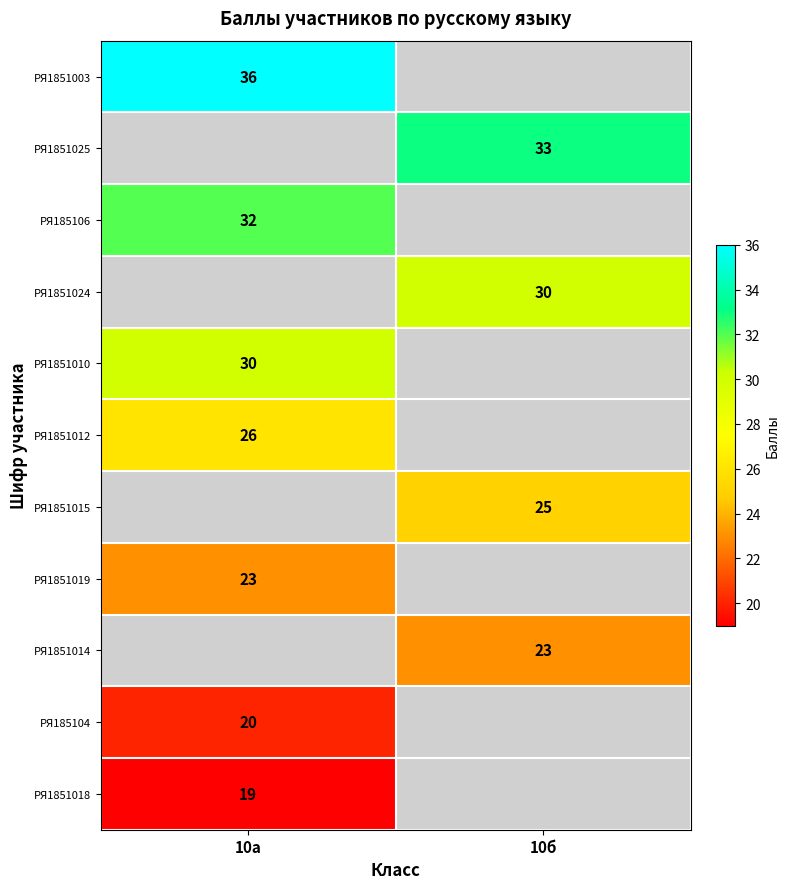

Is it true that РЯ1851015 equals 25 at 10б?

True